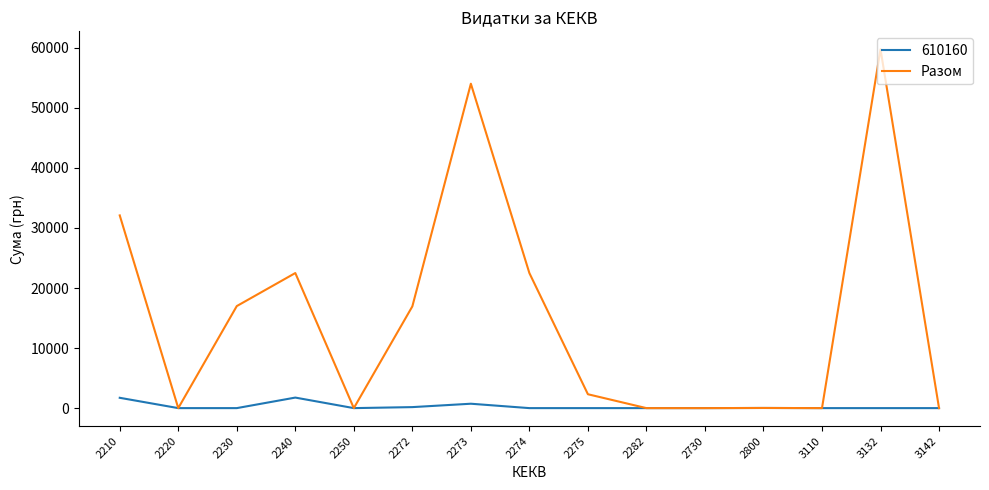

True or false: 610160 has a value of 1719.0 at 2210.

True